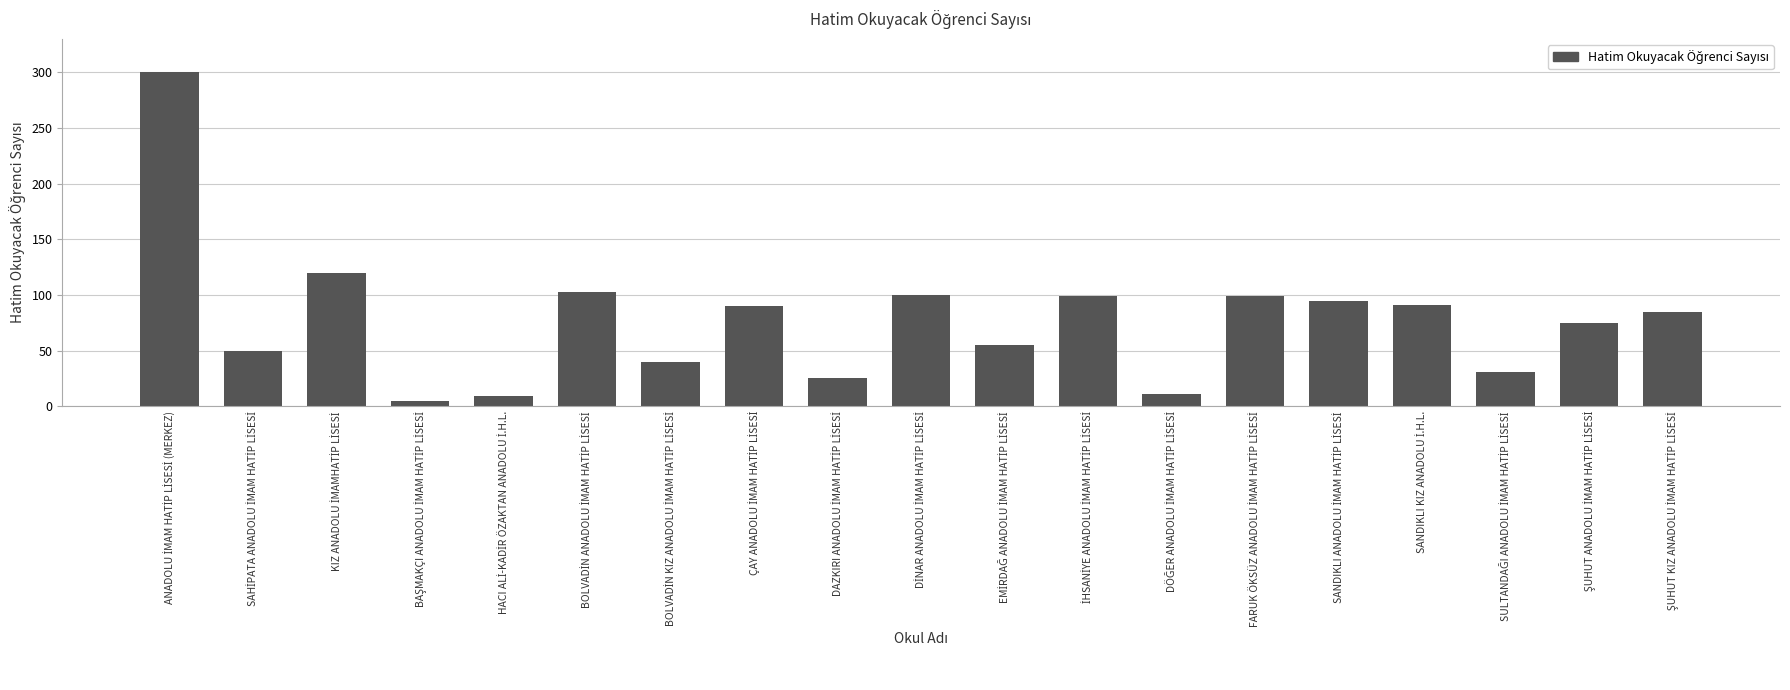

What is the sum of all values?

1483